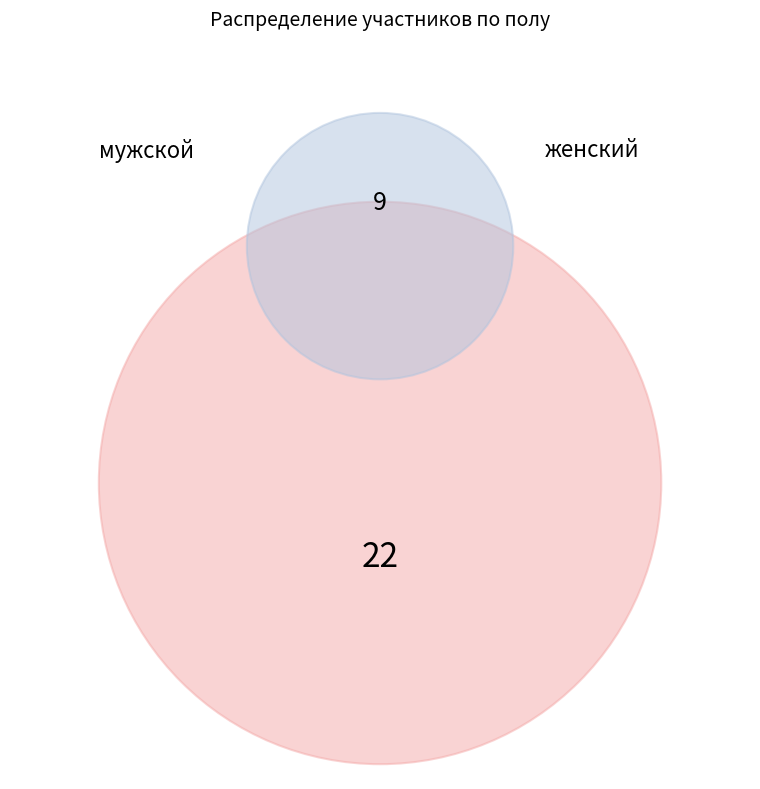

Which category has the smallest portion of the pie?

женский